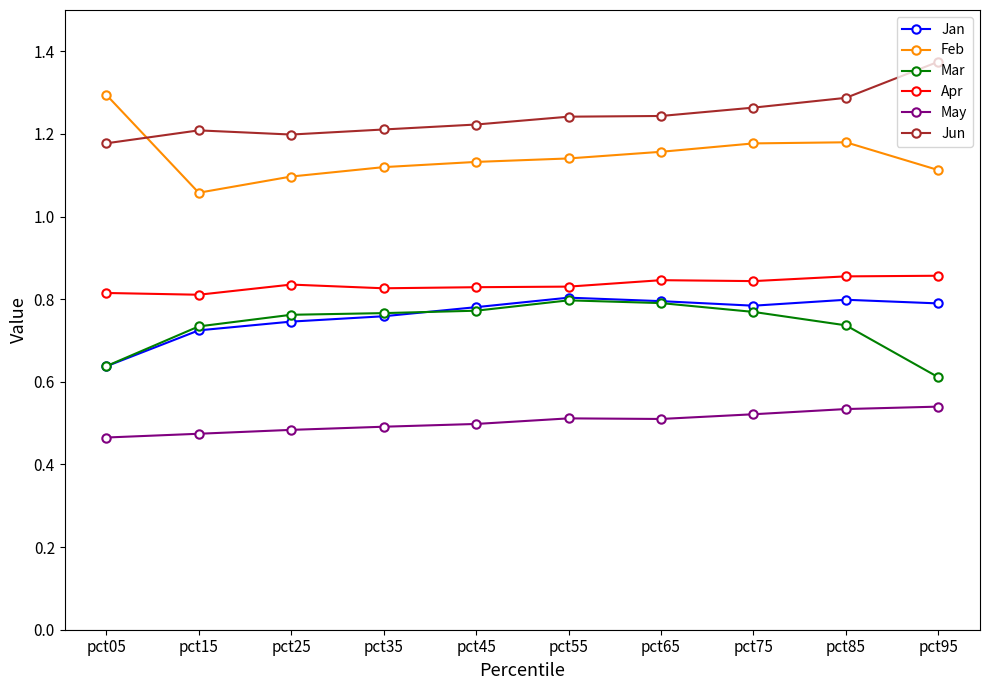

Which category has the highest value across all series?

pct95